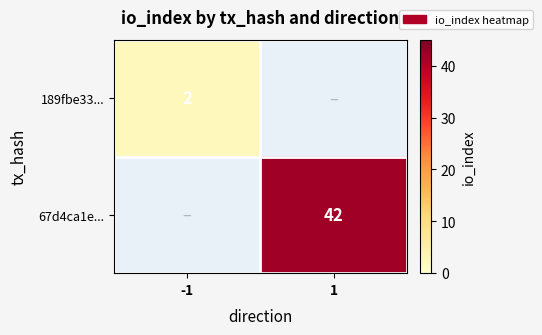

The value of 189fbe33... at -1 is 3. True or false?

False